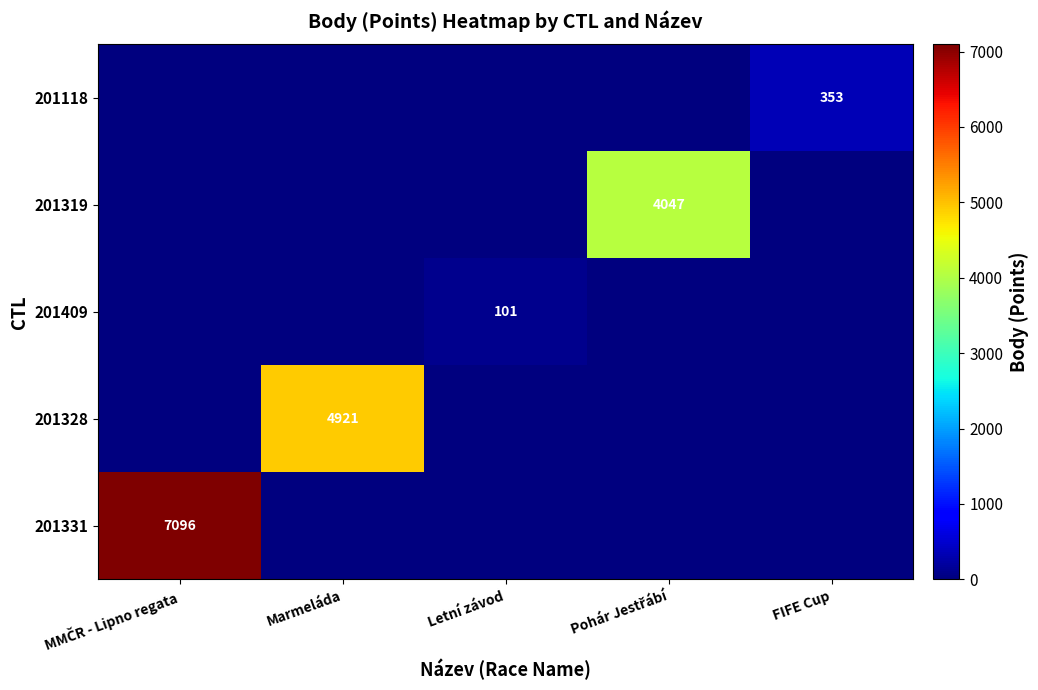

Which series has the largest total across all categories?

201331